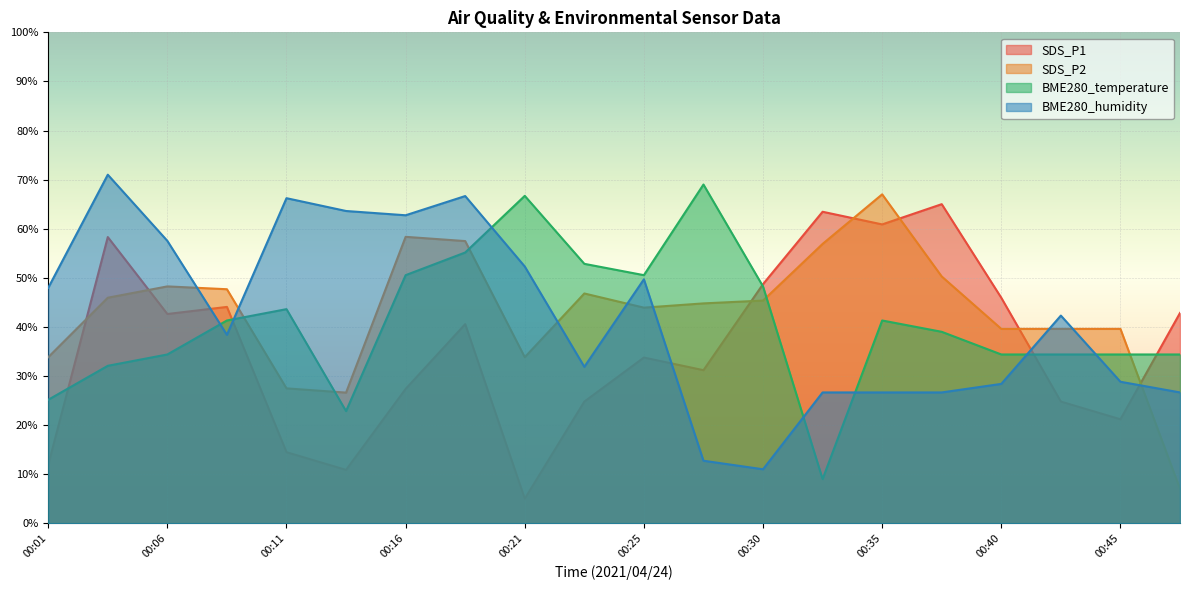

After their last crossing, which series has the higher values: SDS_P1 or SDS_P2?

SDS_P1